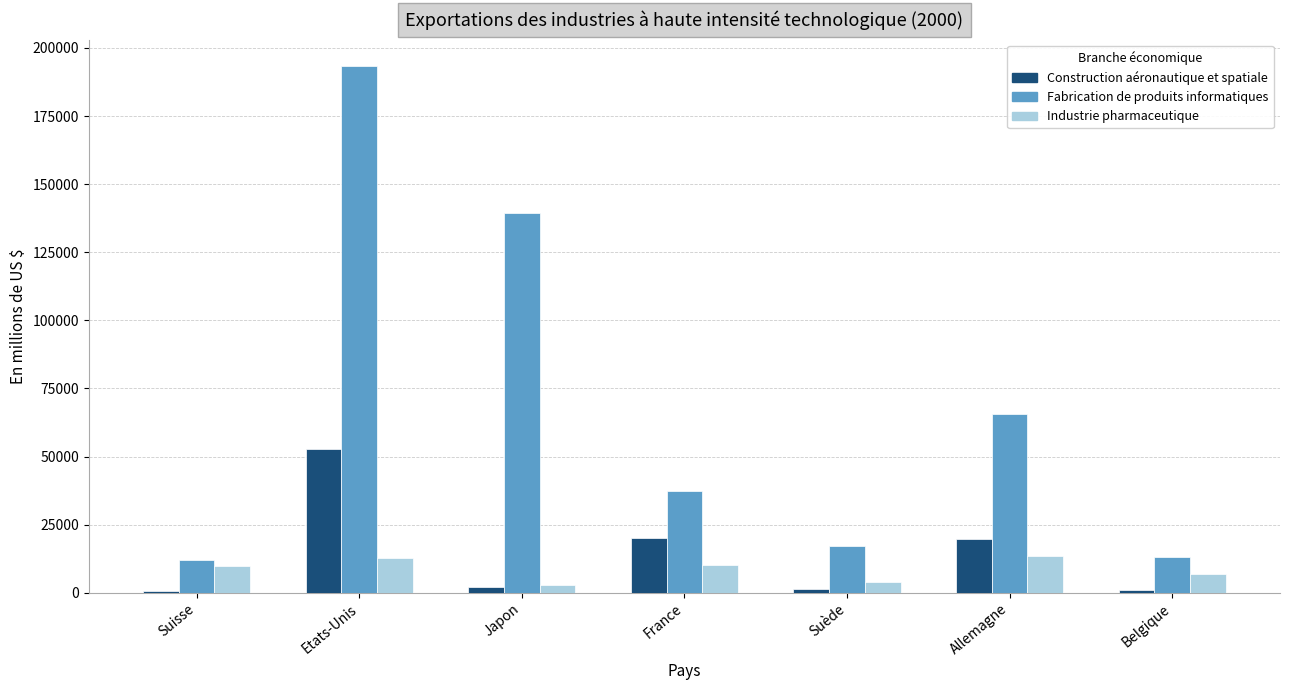

Does the chart contain stacked bars?

No